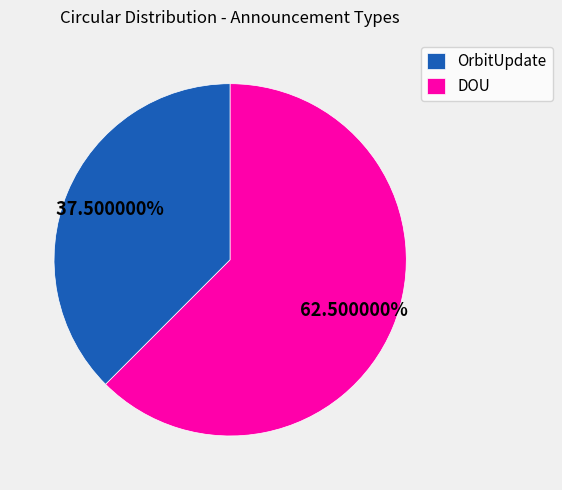

Is there any slice that represents more than half of the pie?

Yes